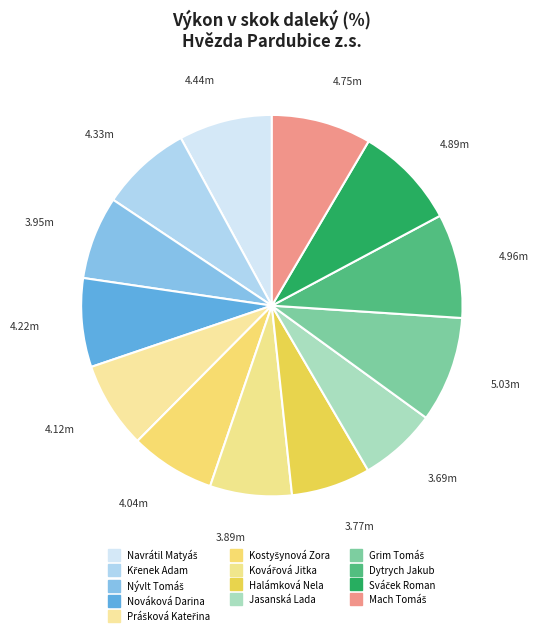

What is the smallest slice in the pie chart?

Jasanská Lada